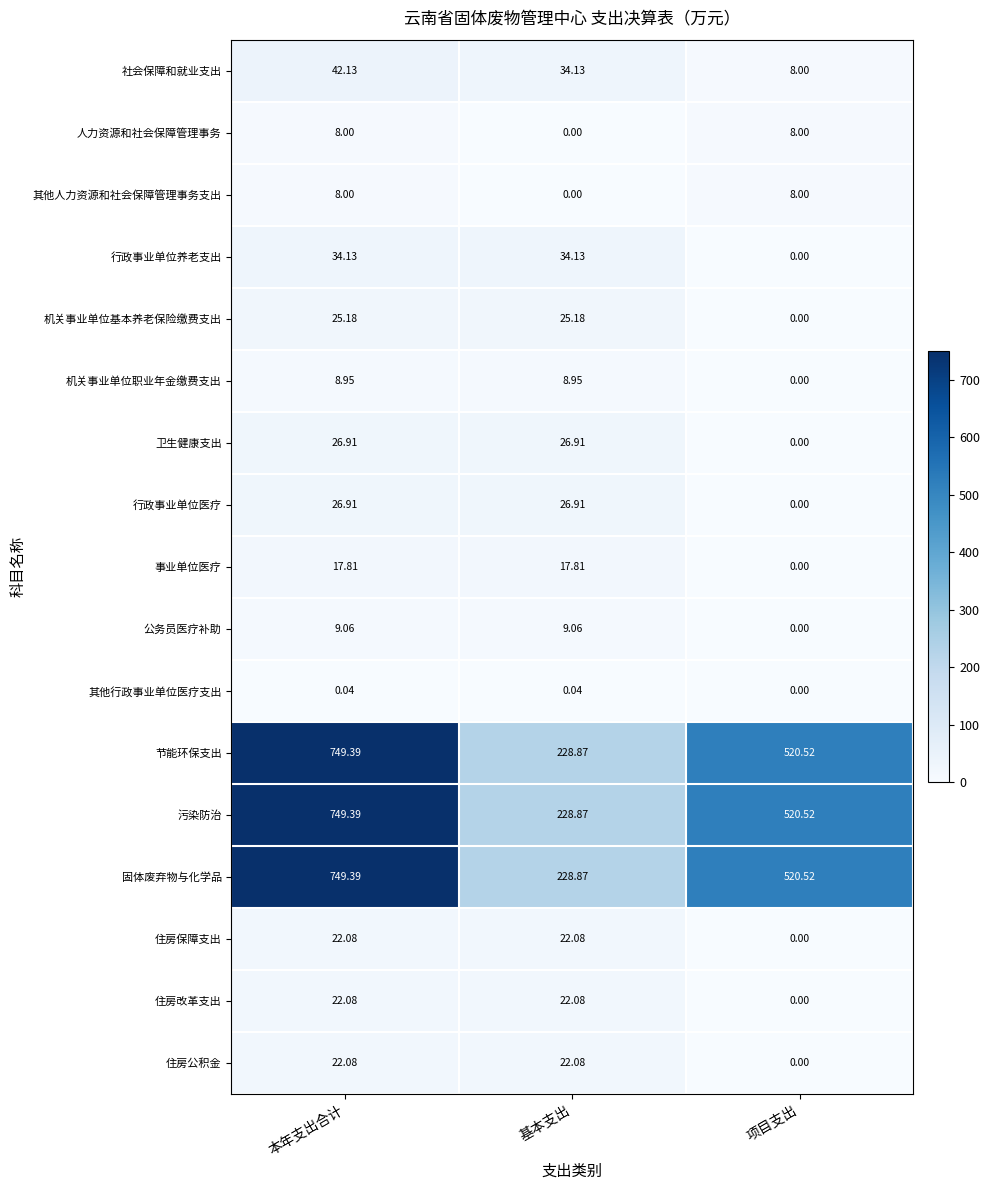

How many data points in 机关事业单位基本养老保险缴费支出 are above 25?

2